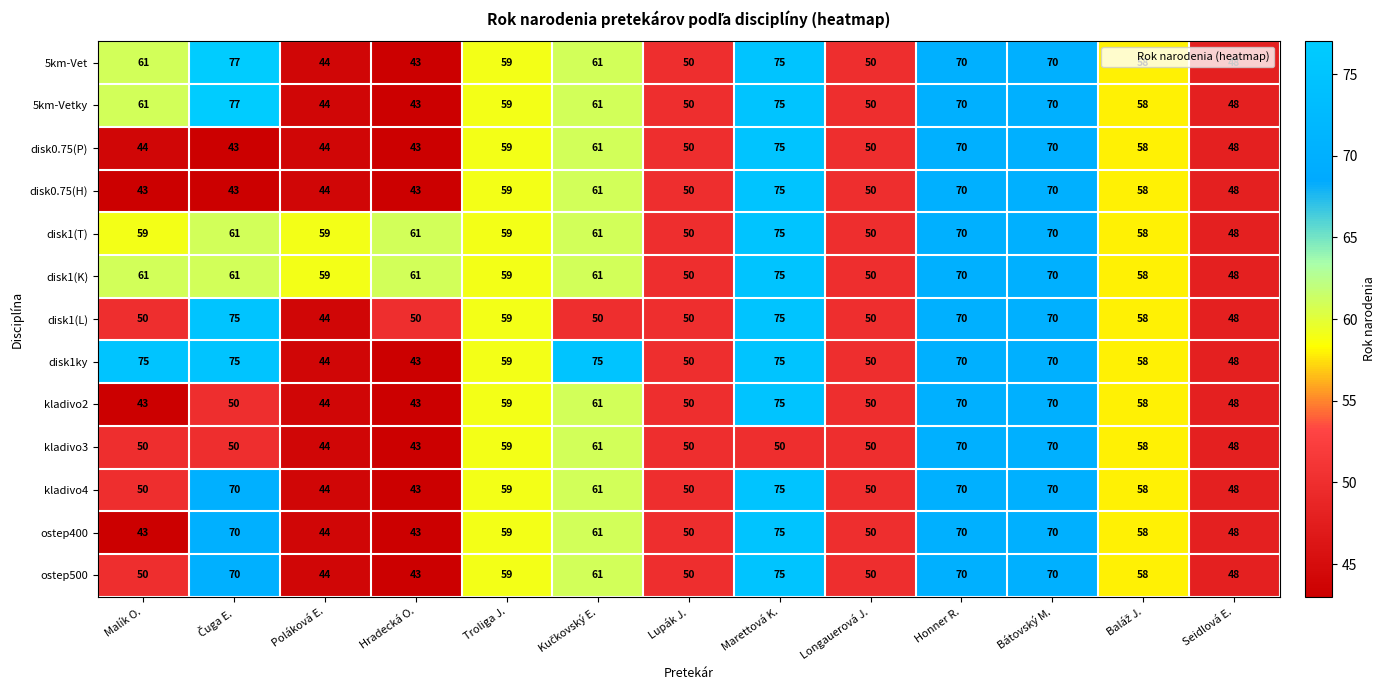

What is the greatest value displayed?

77